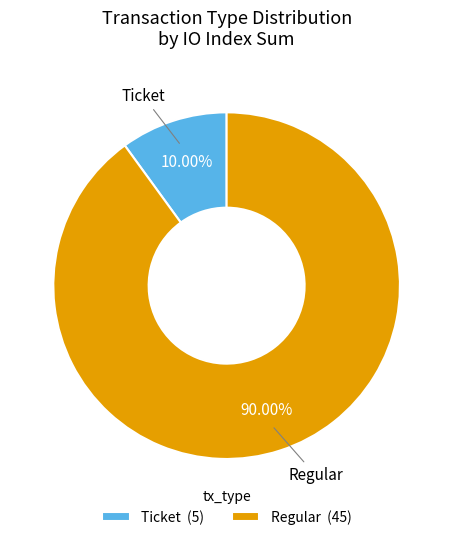

Does any single category account for the majority?

Yes